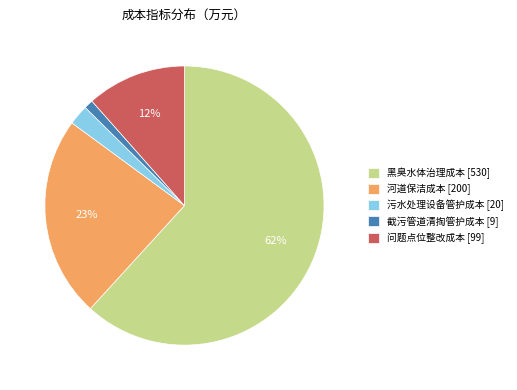

Is there any slice that represents more than half of the pie?

Yes